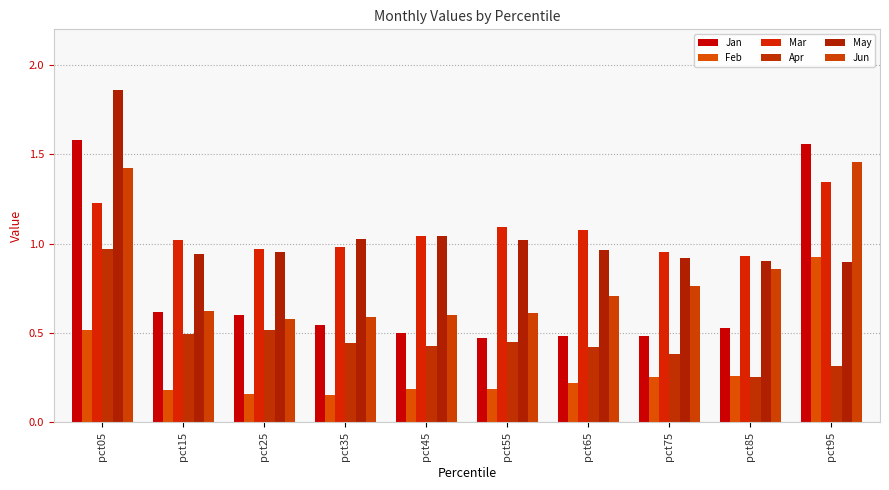

How many series are shown in this chart?

6